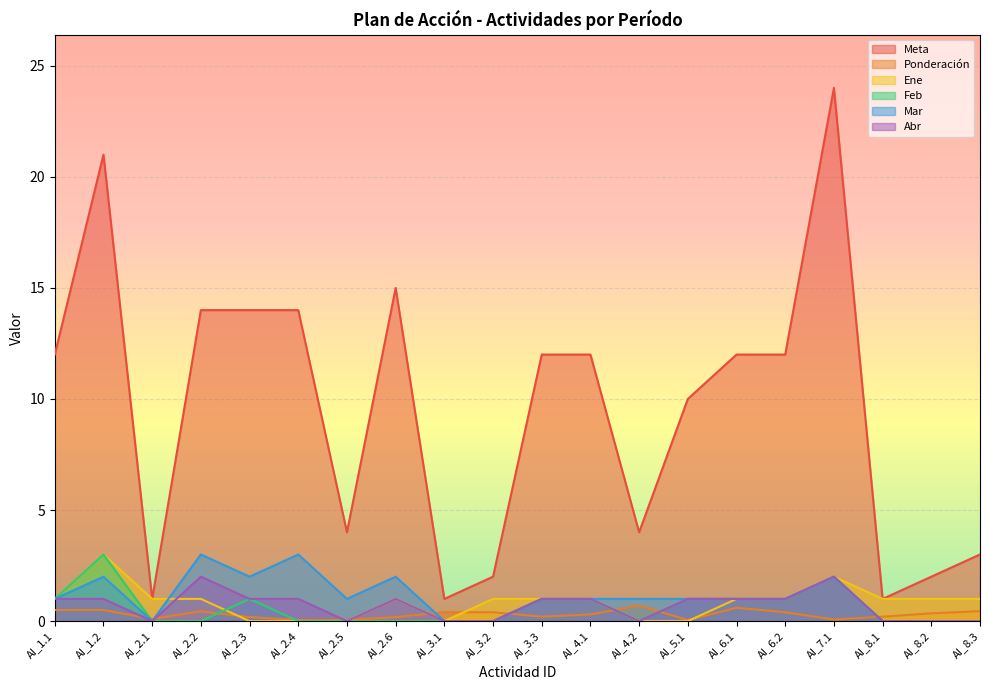

True or false: Ponderación has more than 0 interior local peaks.

True